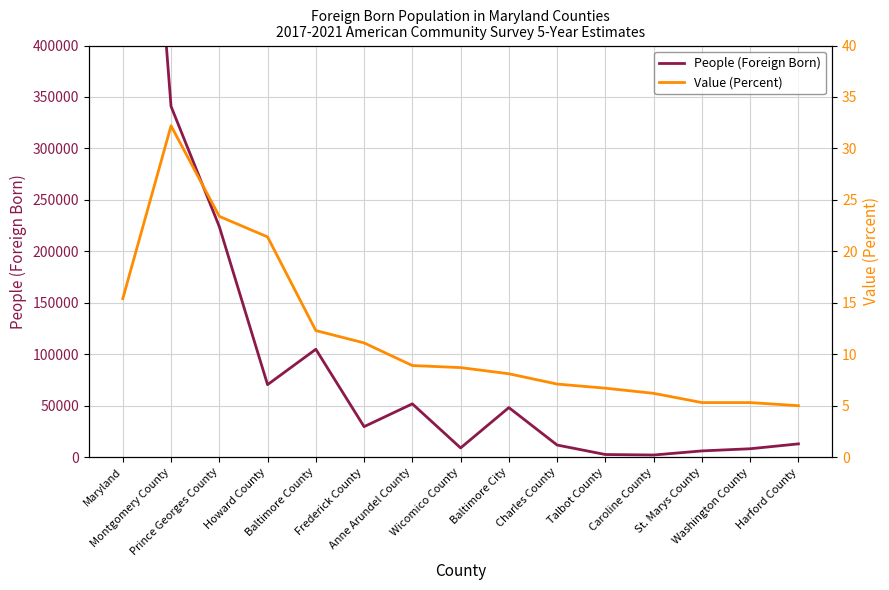

True or false: Value (Percent) has more than 2 interior local peaks.

False